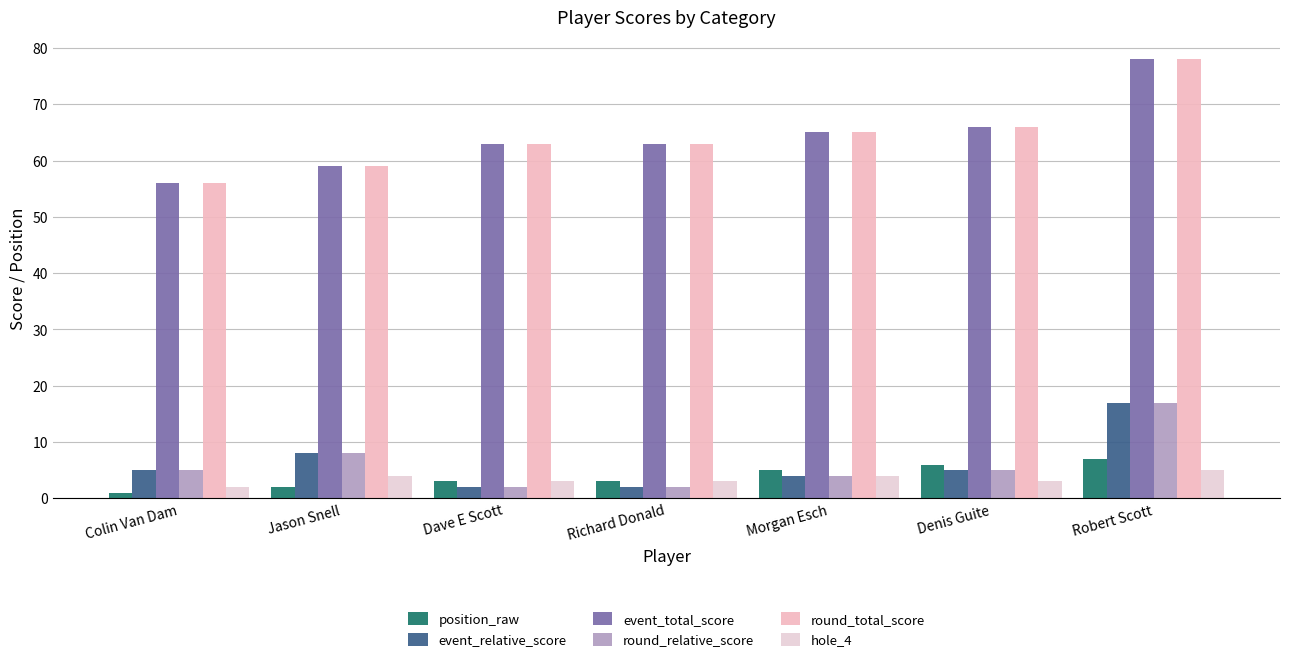

Reading left to right, transcribe all the data shown in this chart.

position_raw: 1	2	3	3	5	6	7
event_relative_score: 5	8	2	2	4	5	17
event_total_score: 56	59	63	63	65	66	78
round_relative_score: 5	8	2	2	4	5	17
round_total_score: 56	59	63	63	65	66	78
hole_4: 2	4	3	3	4	3	5